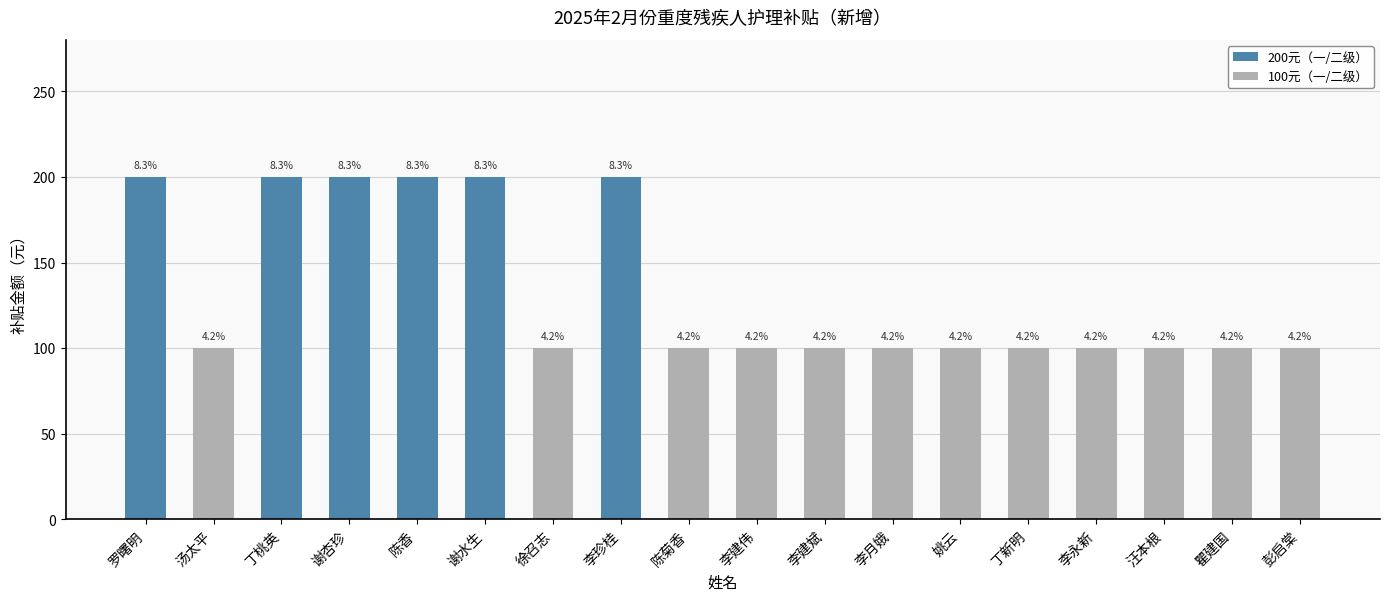

What is the maximum value shown in the chart?

200